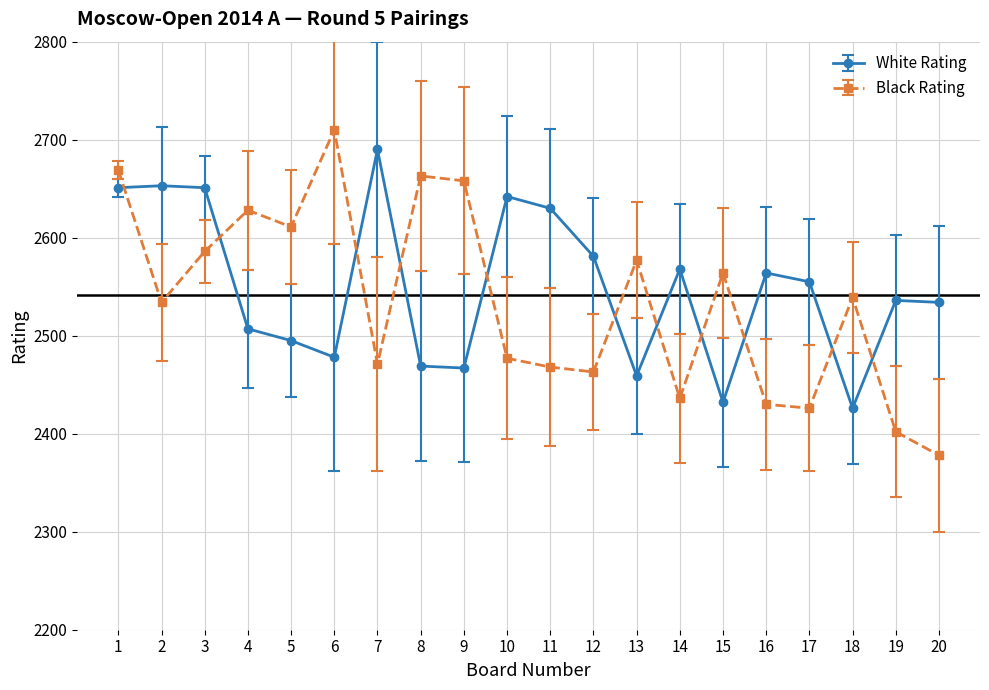

At 19, list the series in order from largest to smallest.

White Rating, Black Rating